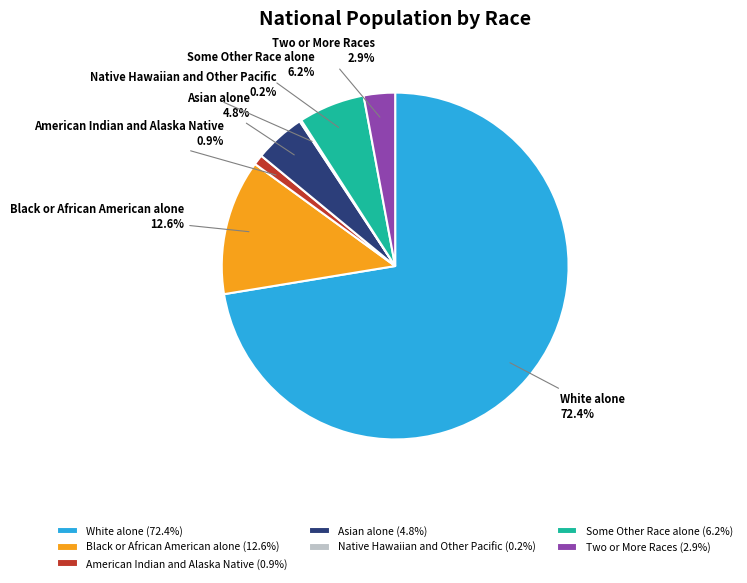

Is there a majority slice in this chart?

Yes